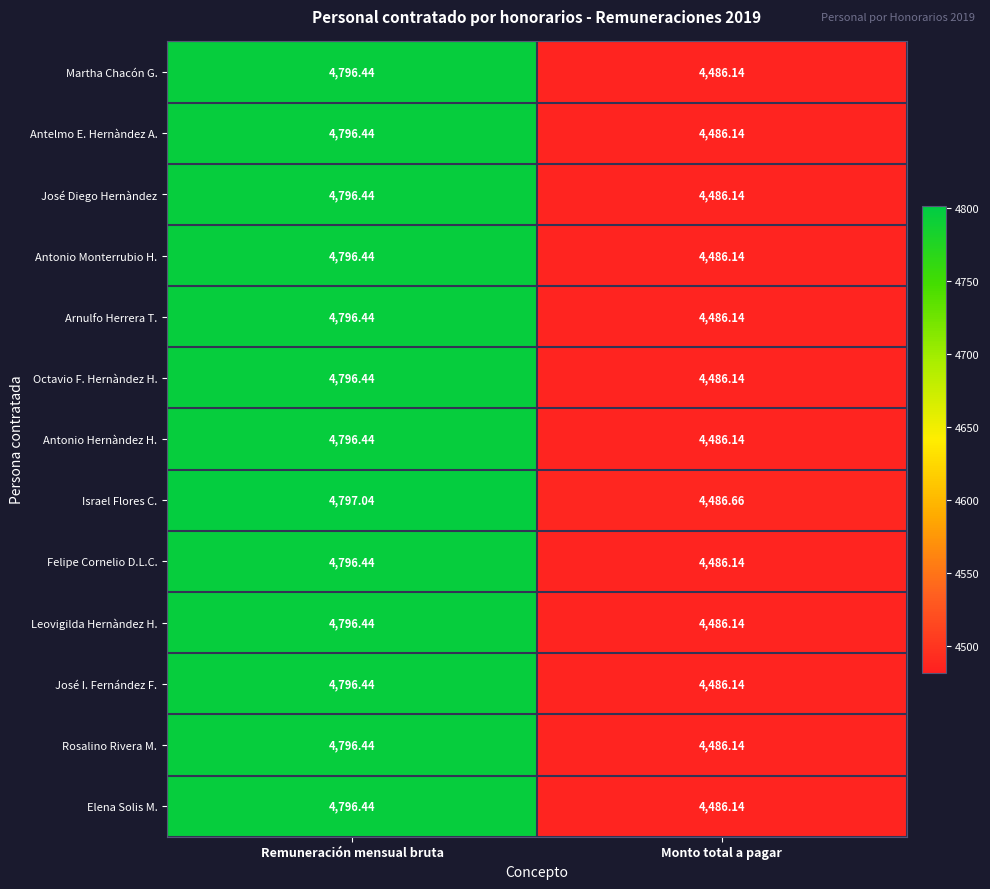

What is the spread (max minus min) of values at Remuneración mensual bruta?

0.6